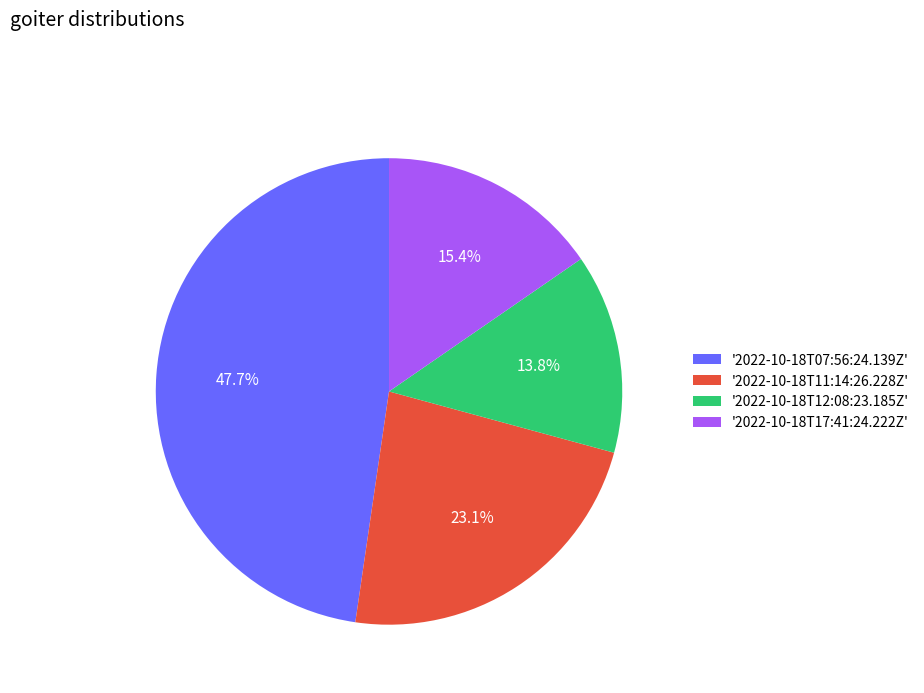

Rank the categories by value from lowest to highest.

'2022-10-18T12:08:23.185Z', '2022-10-18T17:41:24.222Z', '2022-10-18T11:14:26.228Z', '2022-10-18T07:56:24.139Z'